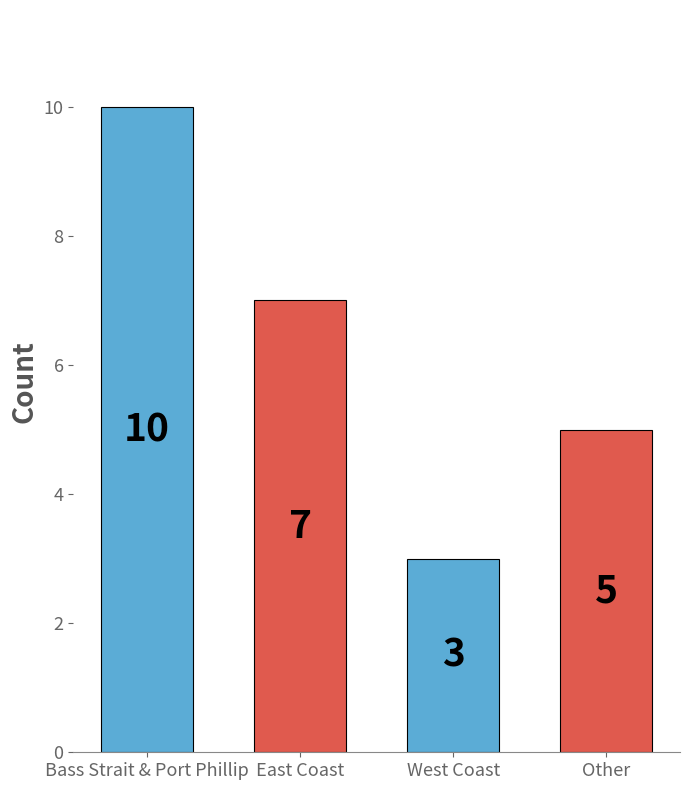

What is the value of the 4th bar from the left?

5